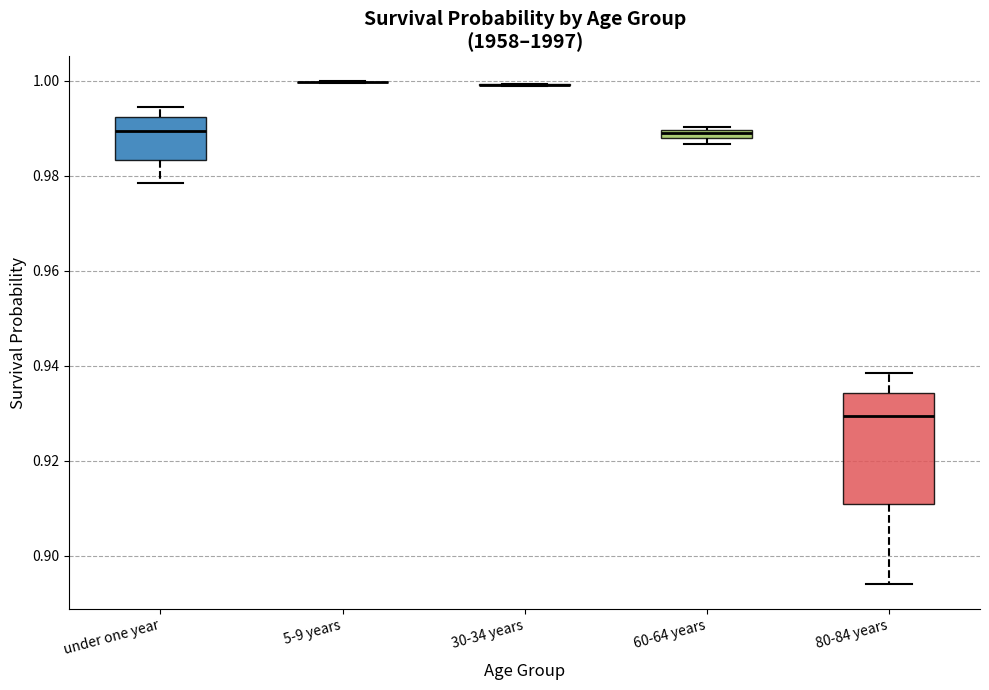

Where is the lower edge of the box for under one year on the y-axis? The values are not printed on the chart, so give them approximately, as read against the axis.

0.984